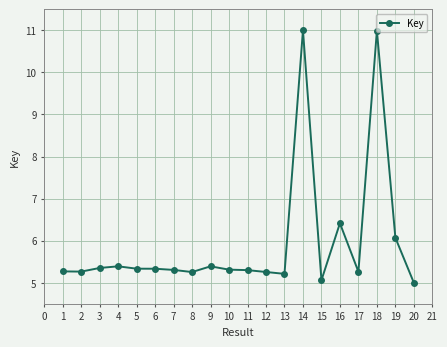

True or false: the data has more than 0 interior local peaks.

True